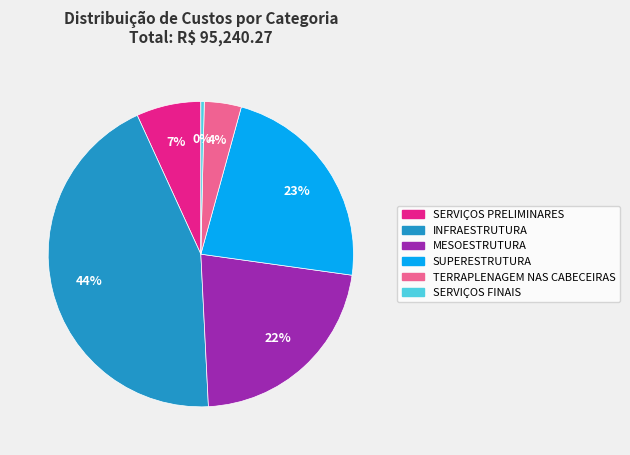

What is the ratio of the value at TERRAPLENAGEM NAS CABECEIRAS to the value at INFRAESTRUTURA?

0.1